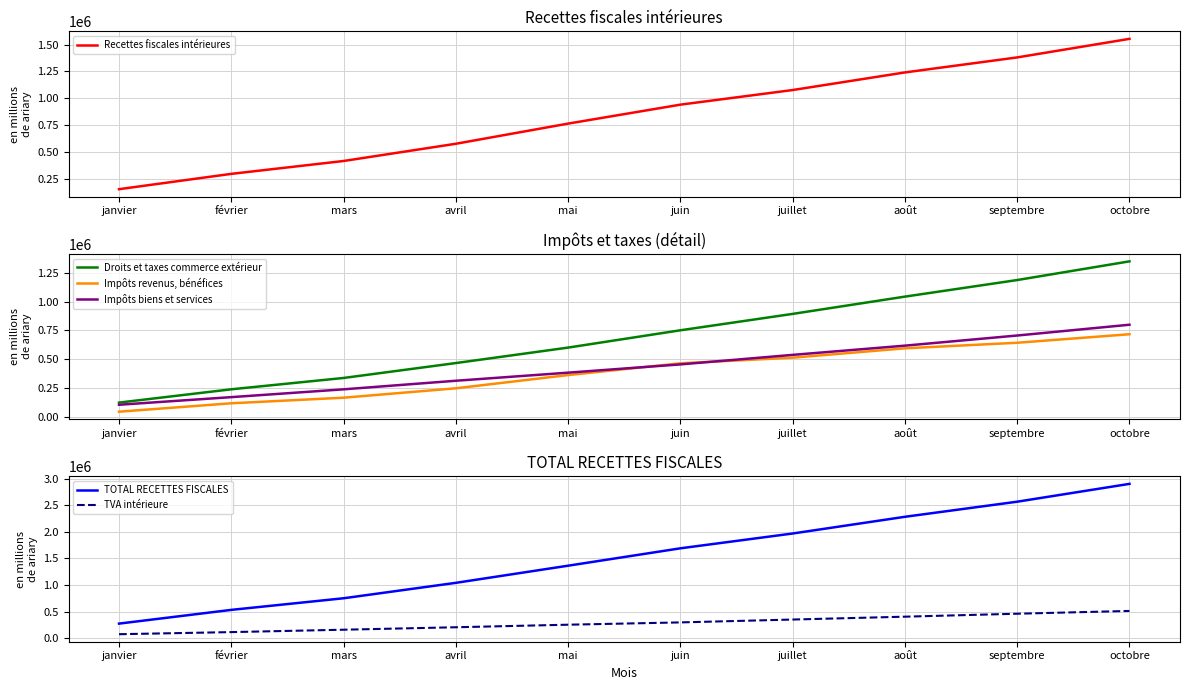

What is the highest value of the TOTAL RECETTES FISCALES series?

2903409.7